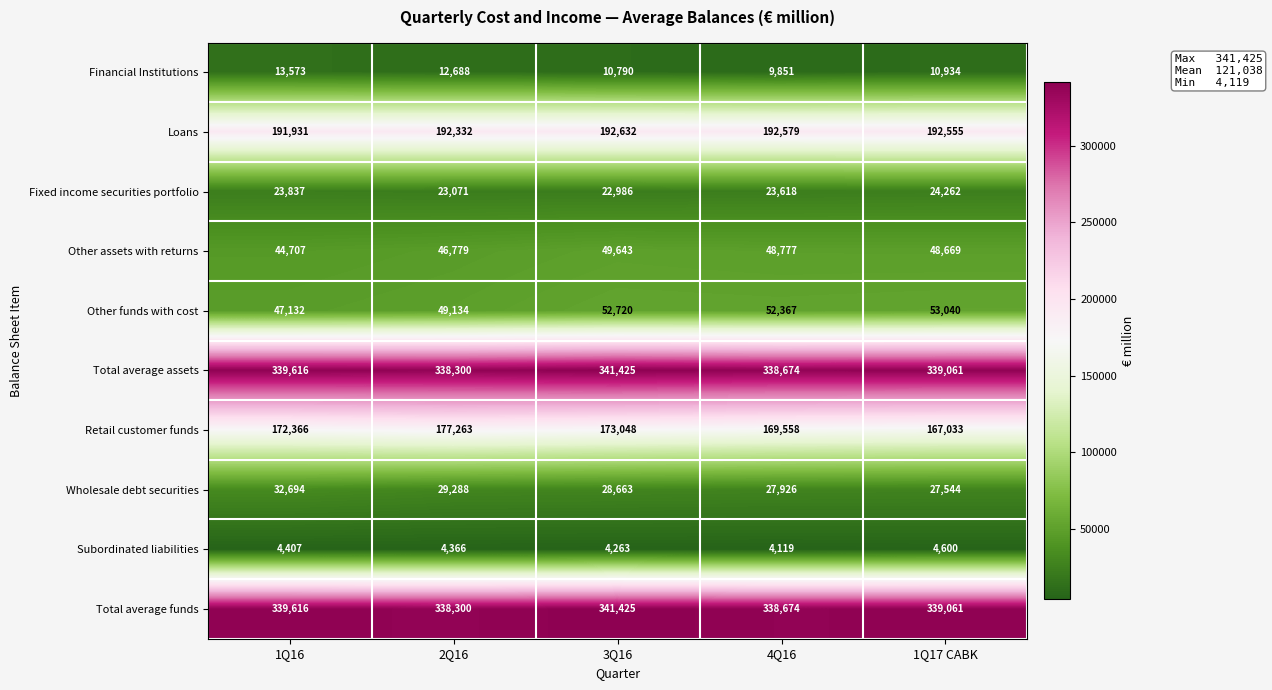

Which series changed the most between 2Q16 and 1Q17 CABK?

Retail customer funds